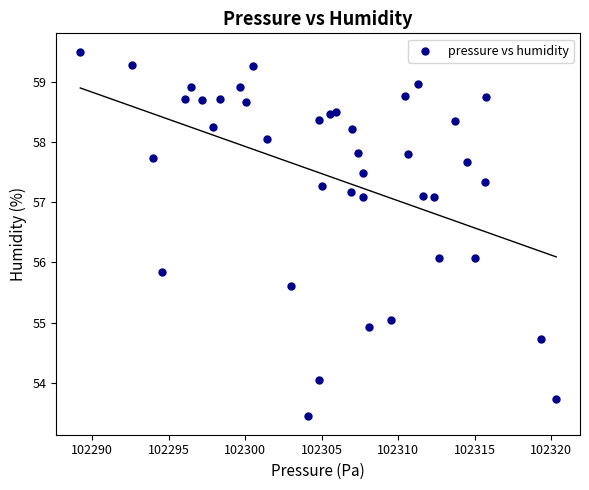

What is the range of X values (max minus min)?

31.1